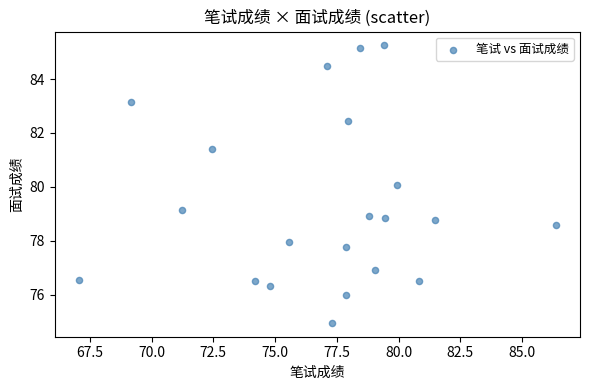

What is the range of Y values (max minus min)?

10.3